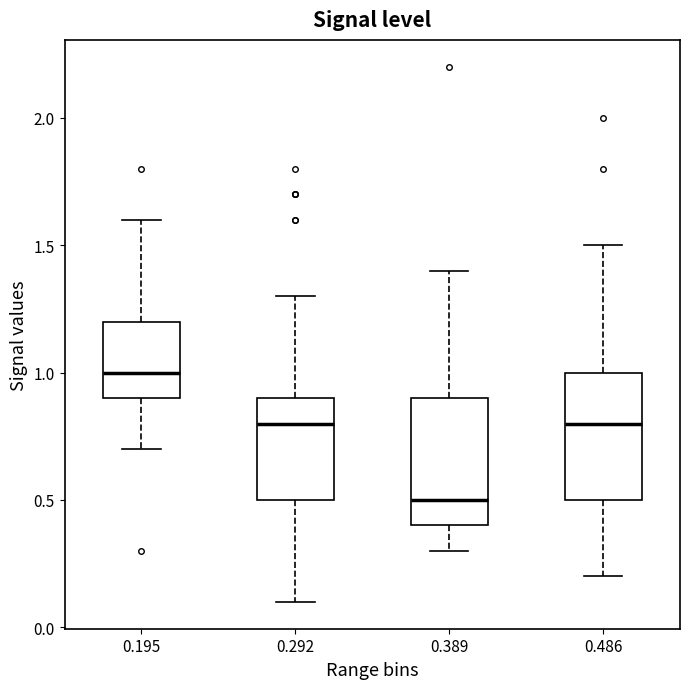

Which box has the highest median line?

0.195